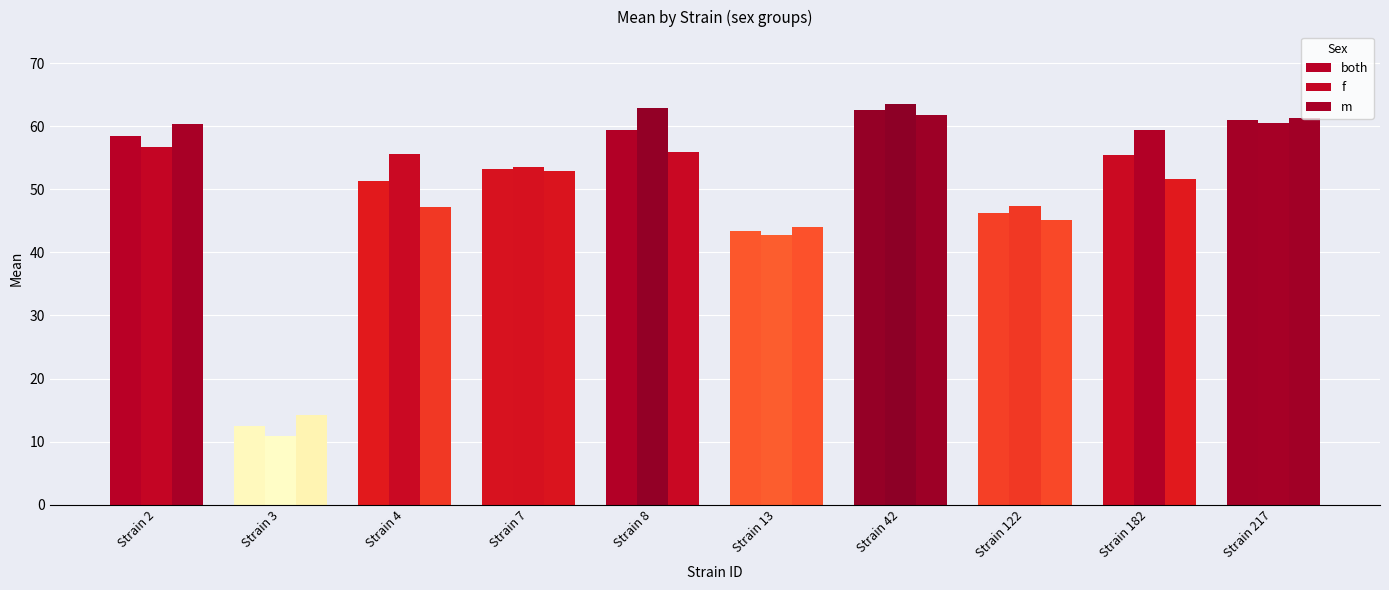

At which label does both first exceed 55?

Strain 2